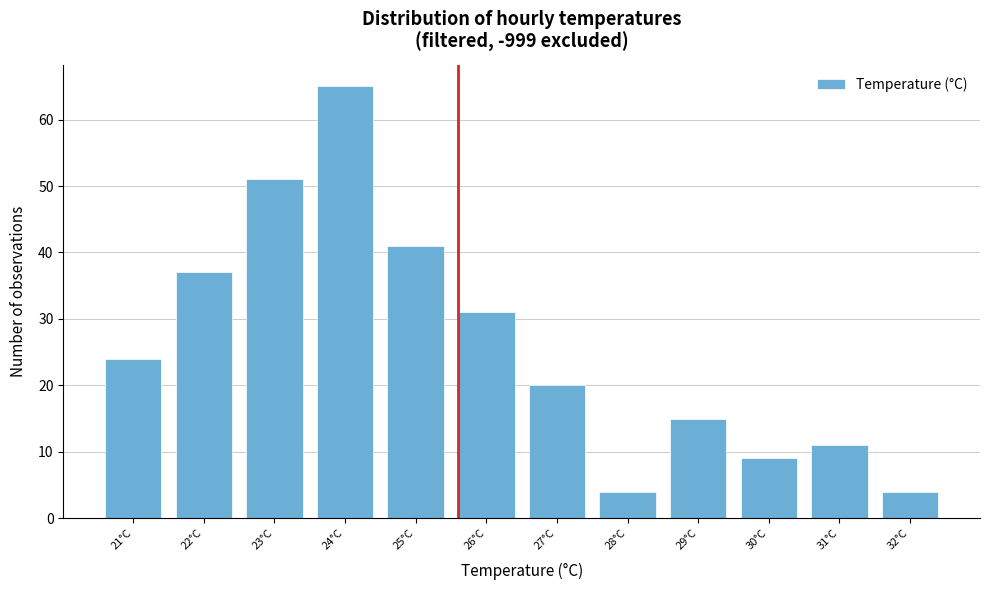

Reading left to right, extract all data points from this chart.

21°C=24	22°C=37	23°C=51	24°C=65	25°C=41	26°C=31	27°C=20	28°C=4	29°C=15	30°C=9	31°C=11	32°C=4